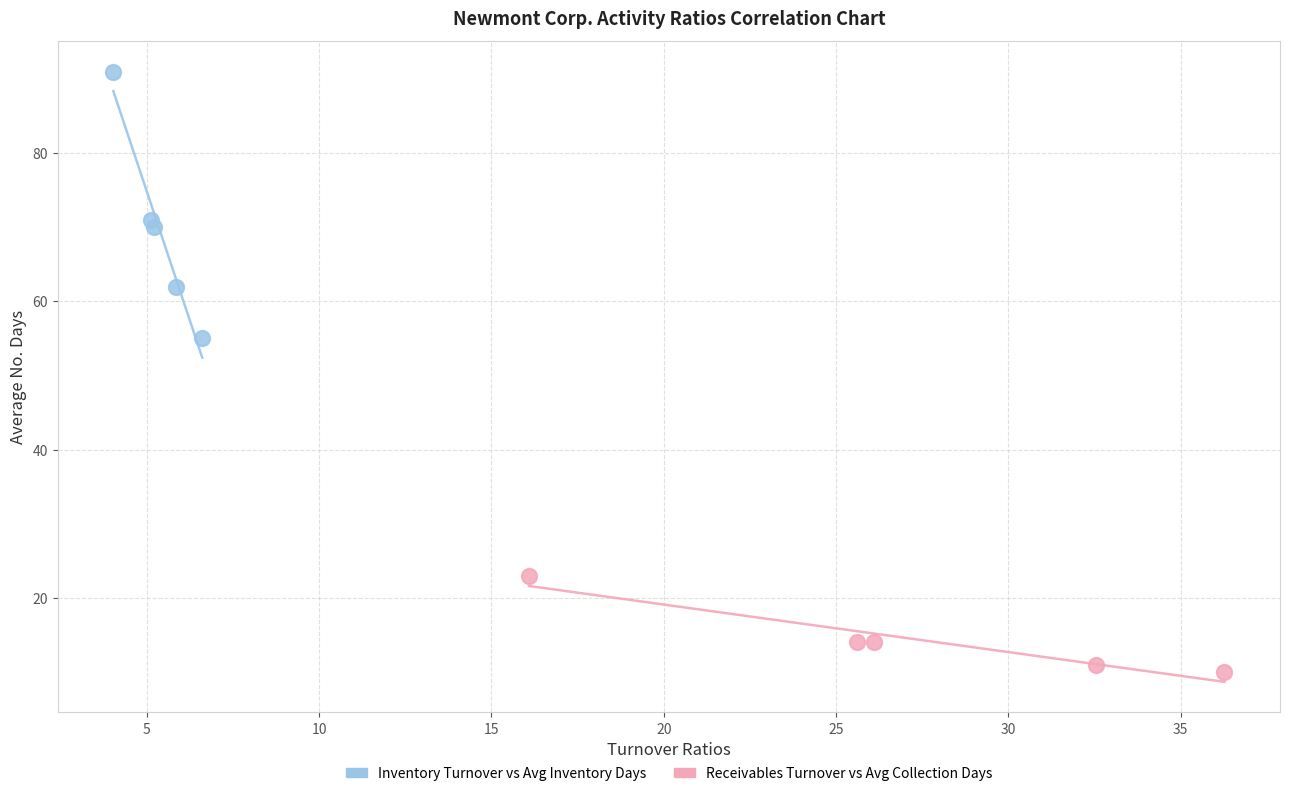

Which series contains the highest Y value?

Inventory Turnover vs Avg Inventory Days